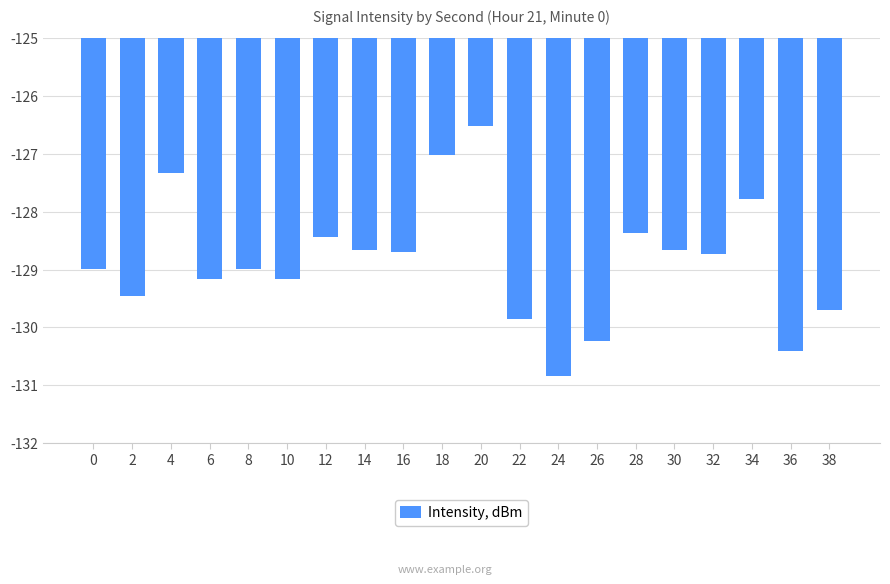

What value does the data have at 10?

-129.2